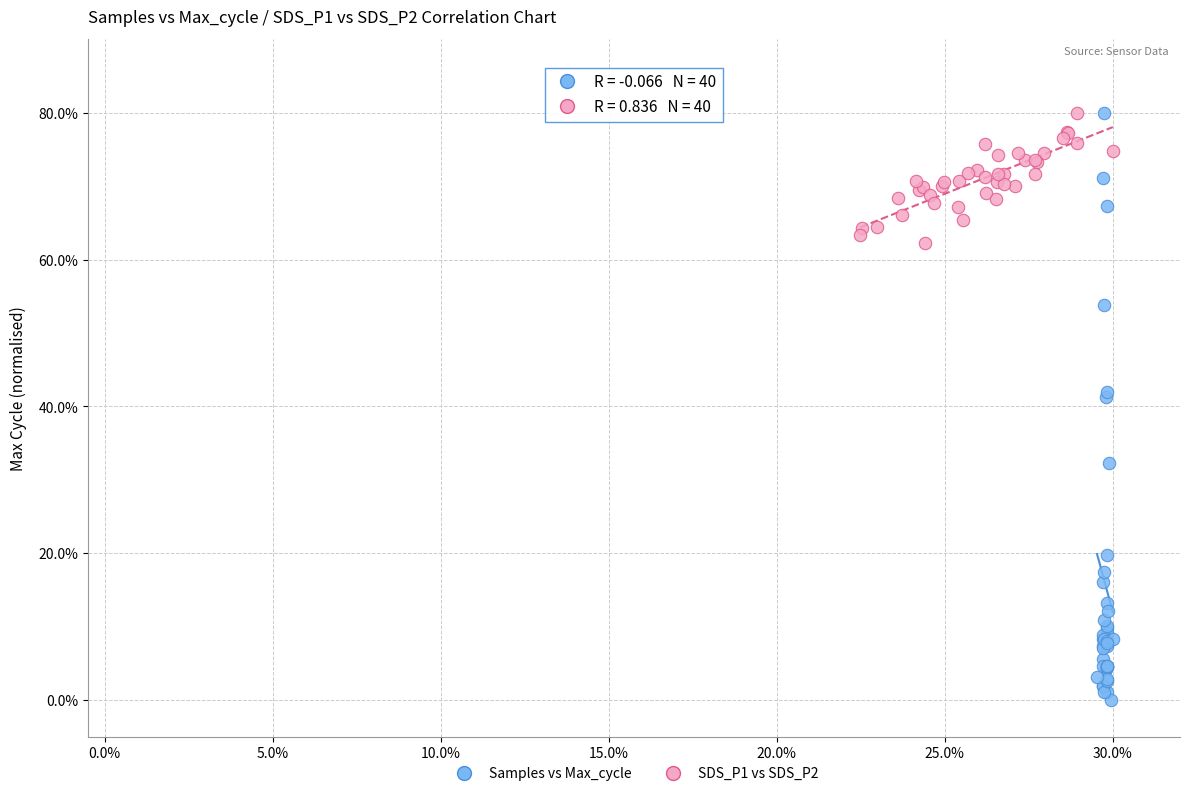

Which series has the widest spread of Y values?

Samples vs Max_cycle